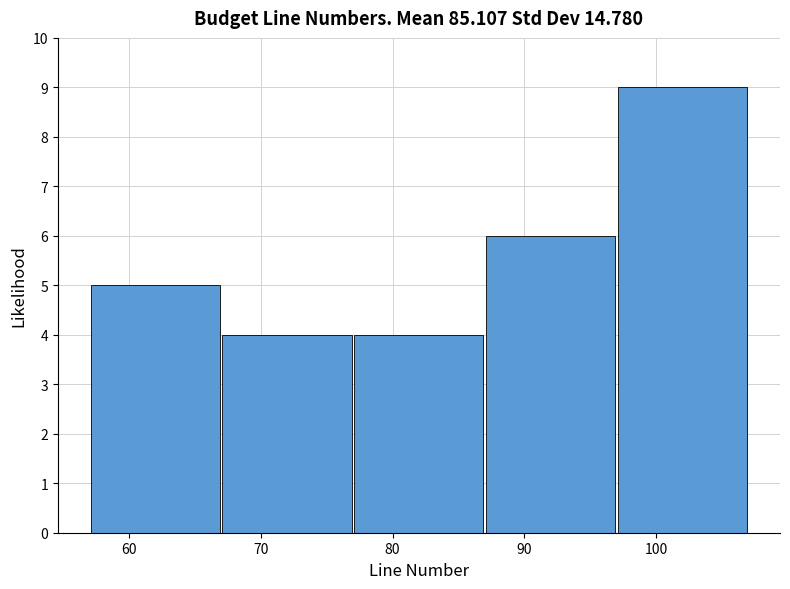

Reading left to right, list every bar in this chart as the range it spans on the x-axis followed by its height. The values are not printed on the chart, so give them approximately, as read against the axis.

57 to 67: 5
67 to 77: 4
77 to 87: 4
87 to 97: 6
97 to 107: 9